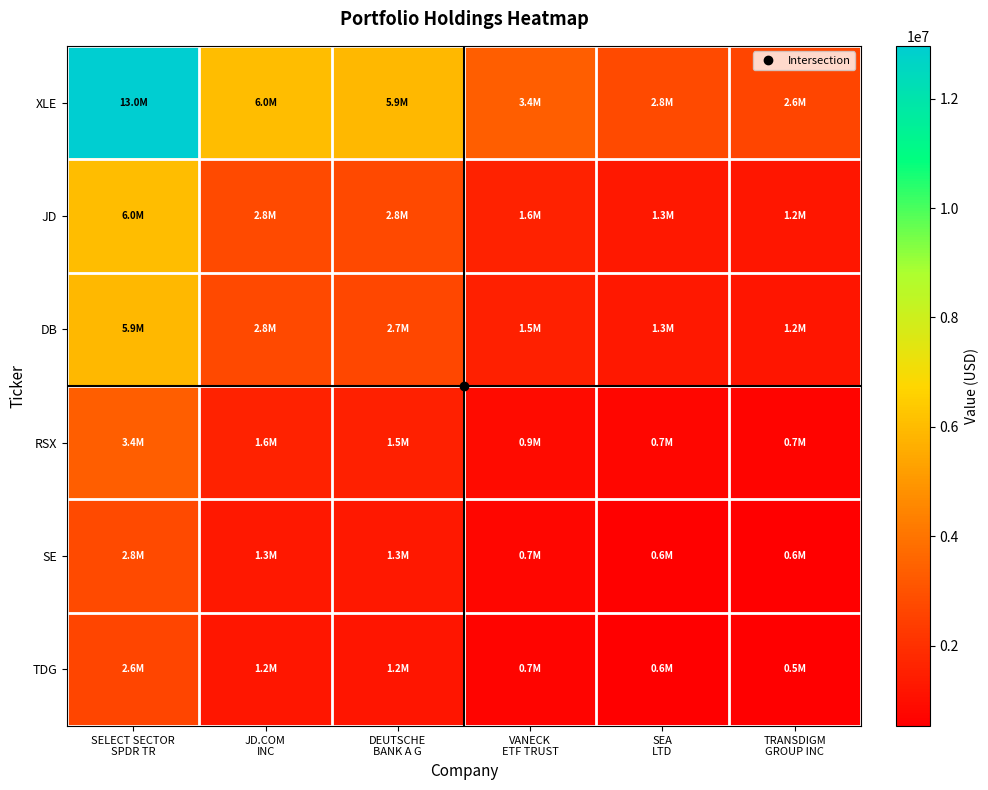

Reading left to right, transcribe all the data shown in this chart.

XLE: SELECT SECTOR
SPDR TR=12964000.0	JD.COM
INC=6036000.0	DEUTSCHE
BANK A G=5920000.0	VANECK
ETF TRUST=3390000.0	SEA
LTD=2803000.0	TRANSDIGM
GROUP INC=2624000.0
JD: SELECT SECTOR
SPDR TR=6036000.0	JD.COM
INC=2810343.7	DEUTSCHE
BANK A G=2756334.5	VANECK
ETF TRUST=1578374.0	SEA
LTD=1305068.5	TRANSDIGM
GROUP INC=1221726.6
DB: SELECT SECTOR
SPDR TR=5920000.0	JD.COM
INC=2756334.5	DEUTSCHE
BANK A G=2703363.2	VANECK
ETF TRUST=1548040.7	SEA
LTD=1279987.7	TRANSDIGM
GROUP INC=1198247.5
RSX: SELECT SECTOR
SPDR TR=3390000.0	JD.COM
INC=1578374.0	DEUTSCHE
BANK A G=1548040.7	VANECK
ETF TRUST=886462.5	SEA
LTD=732965.9	TRANSDIGM
GROUP INC=686158.6
SE: SELECT SECTOR
SPDR TR=2803000.0	JD.COM
INC=1305068.5	DEUTSCHE
BANK A G=1279987.7	VANECK
ETF TRUST=732965.9	SEA
LTD=606048.2	TRANSDIGM
GROUP INC=567345.9
TDG: SELECT SECTOR
SPDR TR=2624000.0	JD.COM
INC=1221726.6	DEUTSCHE
BANK A G=1198247.5	VANECK
ETF TRUST=686158.6	SEA
LTD=567345.9	TRANSDIGM
GROUP INC=531115.1